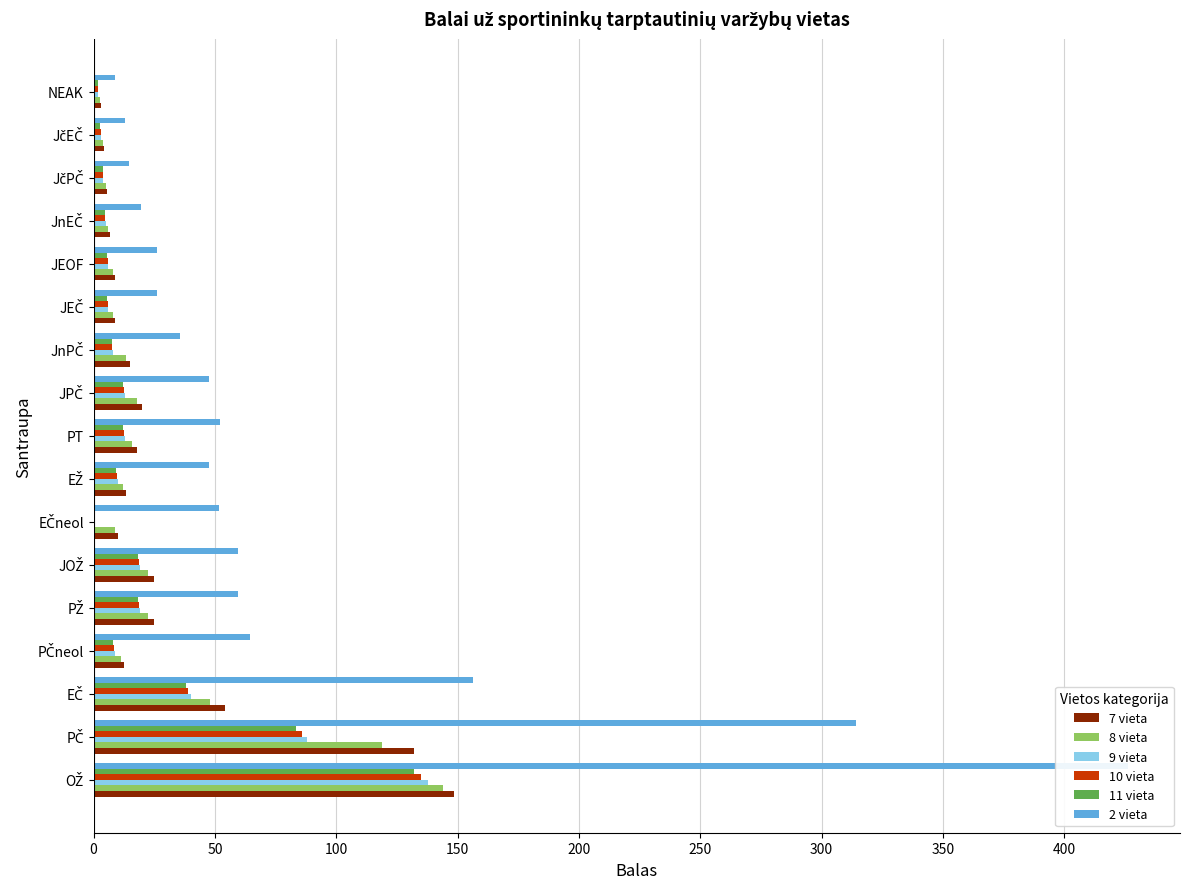

How many data points does each series have?

17